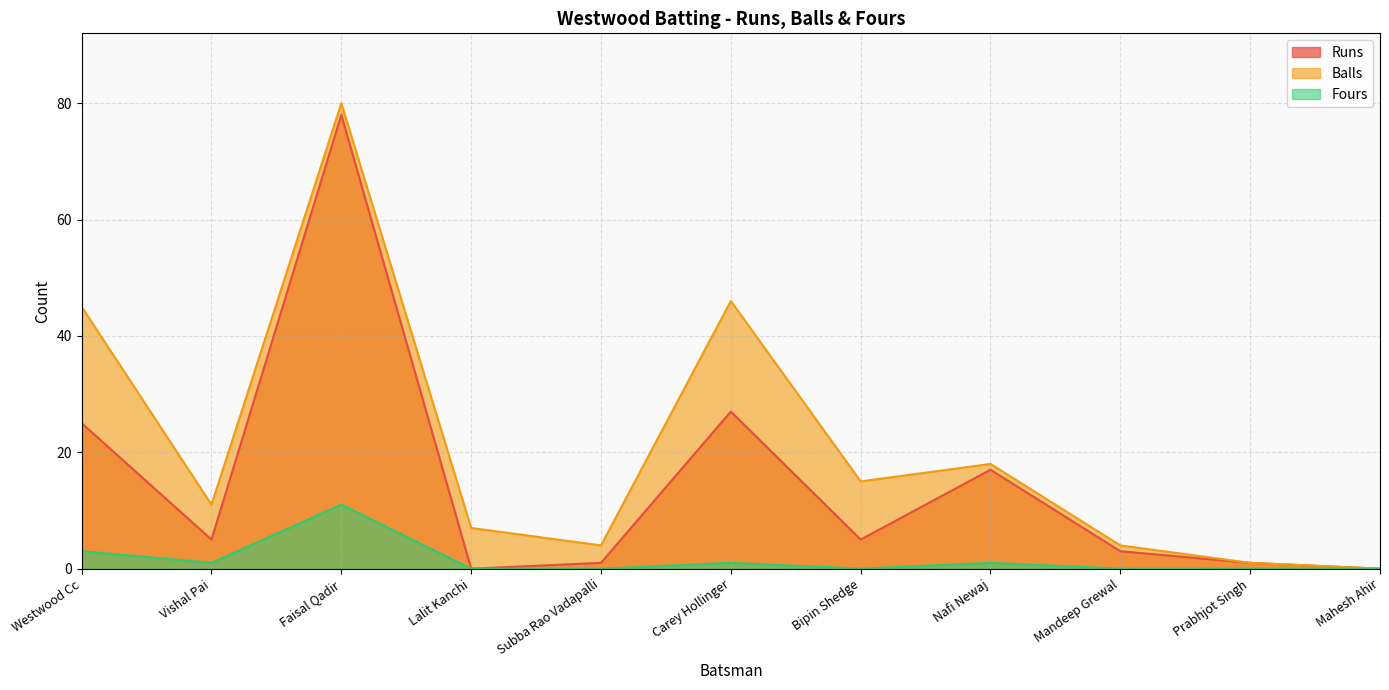

True or false: Fours and Runs cross at least once.

False